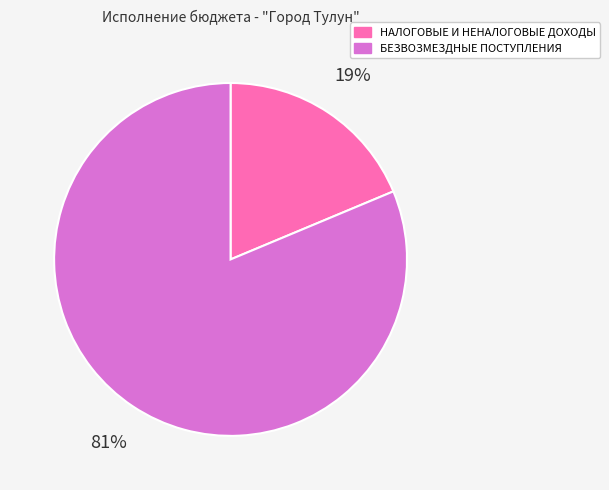

Approximately how many times larger is the value at НАЛОГОВЫЕ И НЕНАЛОГОВЫЕ ДОХОДЫ compared to БЕЗВОЗМЕЗДНЫЕ ПОСТУПЛЕНИЯ?

0.2